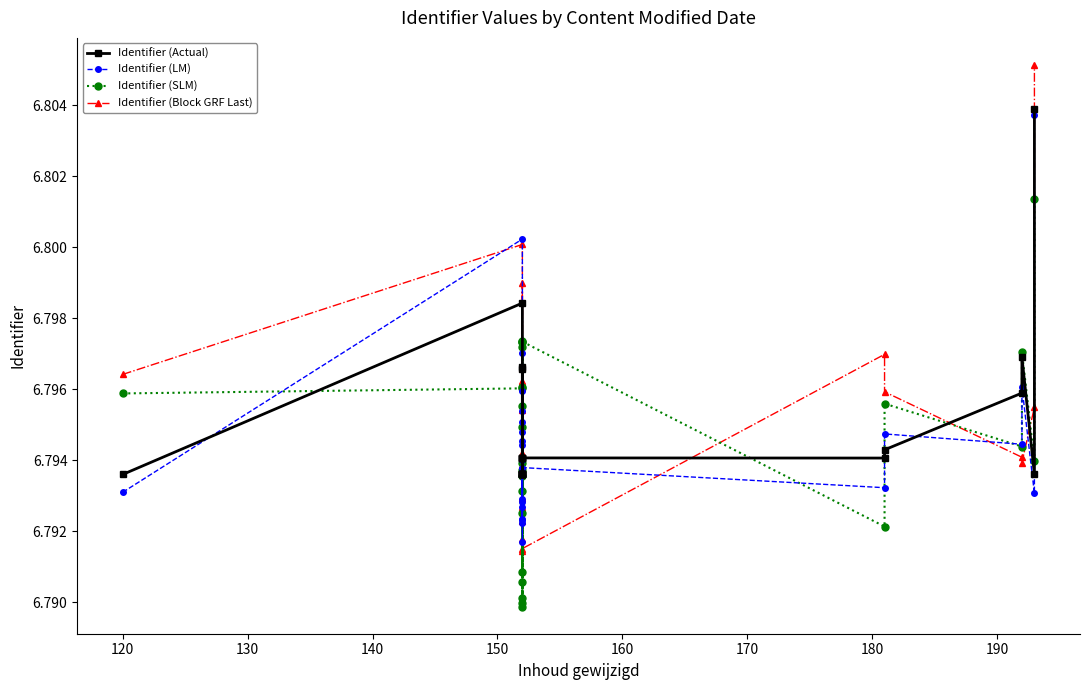

Reading right to left, list all the values displayed in this chart.

Identifier (Actual): 6.8	6.8	6.8	6.8	6.8	6.8	6.8	6.8	6.8	6.8	6.8	6.8	6.8	6.8	6.8	6.8	6.8	6.8	6.8	6.8	6.8	6.8	6.8	6.8	6.8
Identifier (LM): 6.8	6.8	6.8	6.8	6.8	6.8	6.8	6.8	6.8	6.8	6.8	6.8	6.8	6.8	6.8	6.8	6.8	6.8	6.8	6.8	6.8	6.8	6.8	6.8	6.8
Identifier (SLM): 6.8	6.8	6.8	6.8	6.8	6.8	6.8	6.8	6.8	6.8	6.8	6.8	6.8	6.8	6.8	6.8	6.8	6.8	6.8	6.8	6.8	6.8	6.8	6.8	6.8
Identifier (Block GRF Last): 6.8	6.8	6.8	6.8	6.8	6.8	6.8	6.8	6.8	6.8	6.8	6.8	6.8	6.8	6.8	6.8	6.8	6.8	6.8	6.8	6.8	6.8	6.8	6.8	6.8